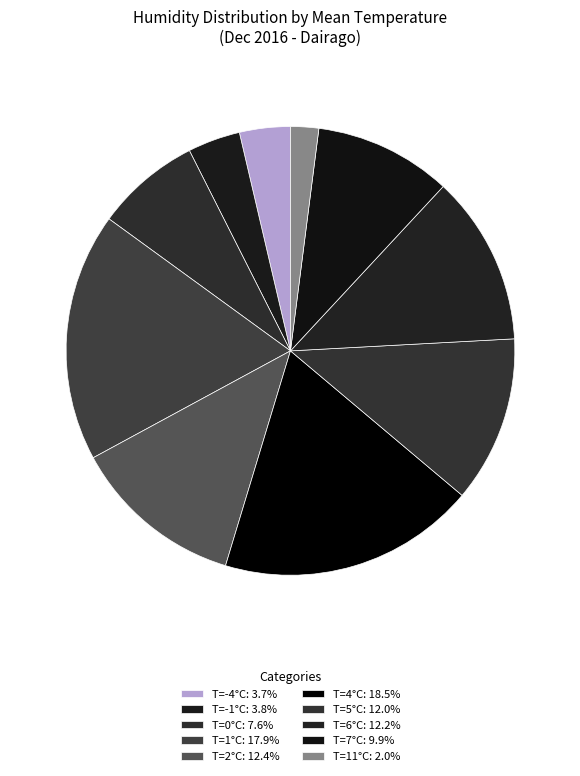

How many segments does this pie chart have?

10